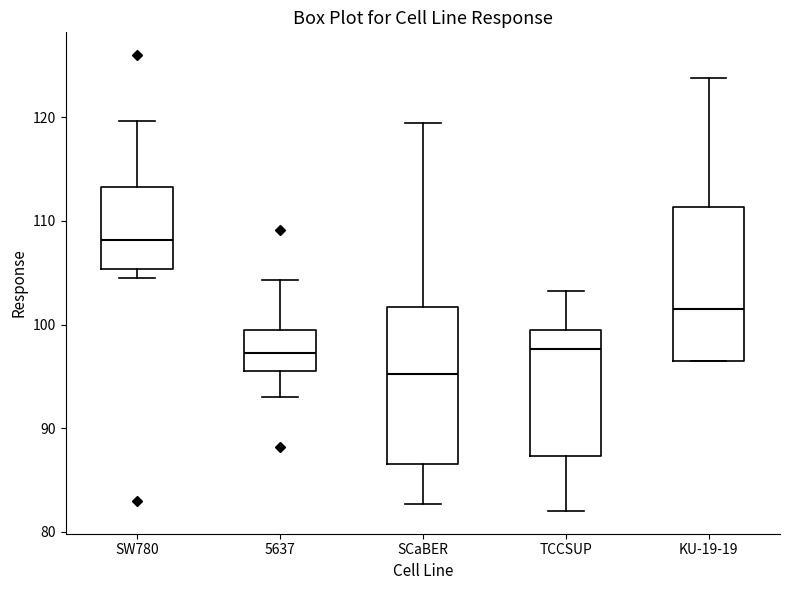

Reading left to right, transcribe this box plot: for each box, give where its median line is, the range the box spans, and where its two whiskers end, as read against the y-axis. The values are not printed on the chart, so give them approximately, as read against the axis.

SW780: median 108, box 105 to 113, whiskers 104 to 120
5637: median 97, box 95 to 100, whiskers 93 to 104
SCaBER: median 95, box 87 to 102, whiskers 83 to 119
TCCSUP: median 98, box 87 to 99, whiskers 82 to 103
KU-19-19: median 102, box 96 to 111, whiskers 96 to 124